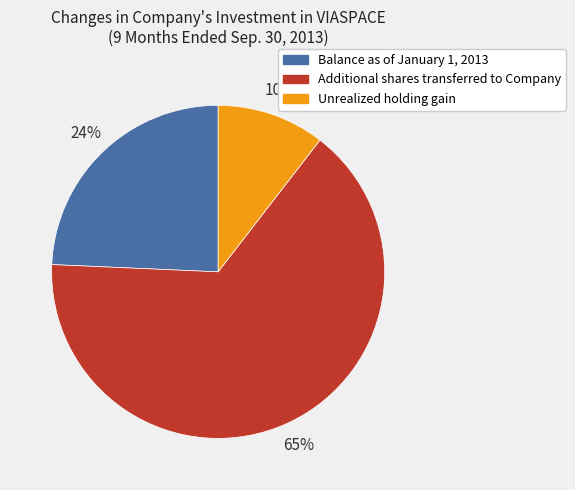

Is the sum of Unrealized holding gain and Balance as of January 1, 2013 greater than half?

No